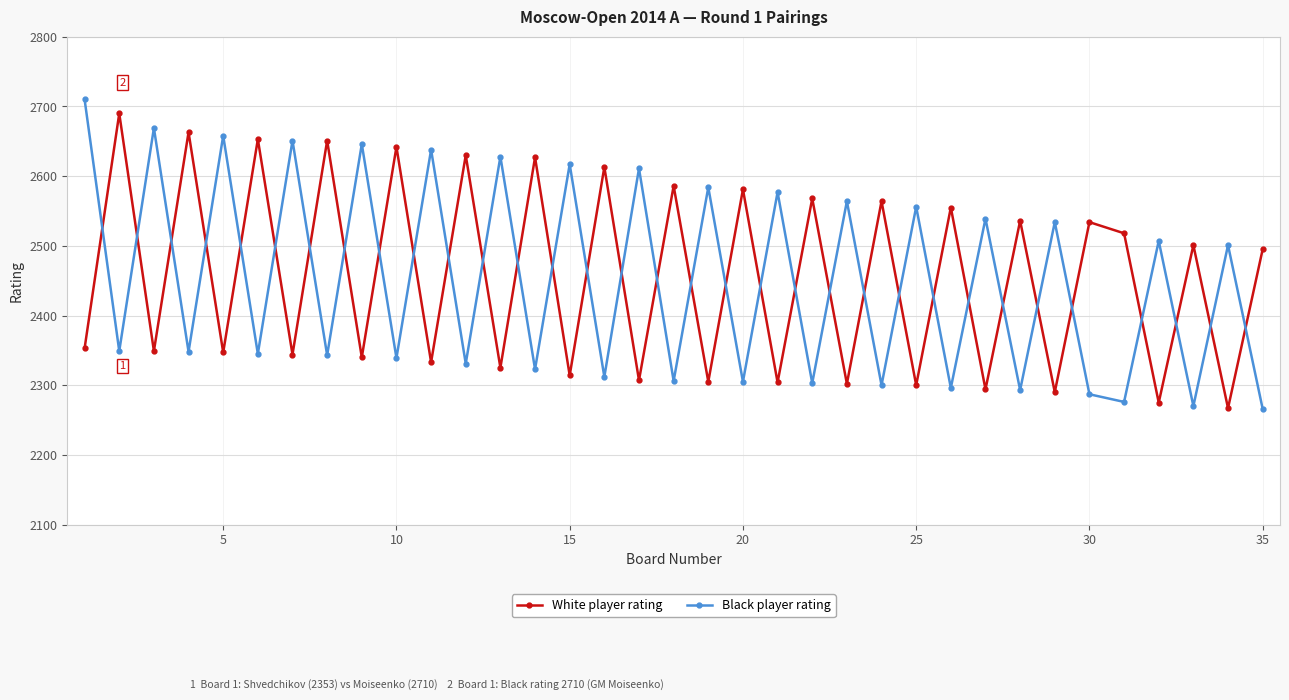

After their last crossing, which series has the higher values: White player rating or Black player rating?

White player rating